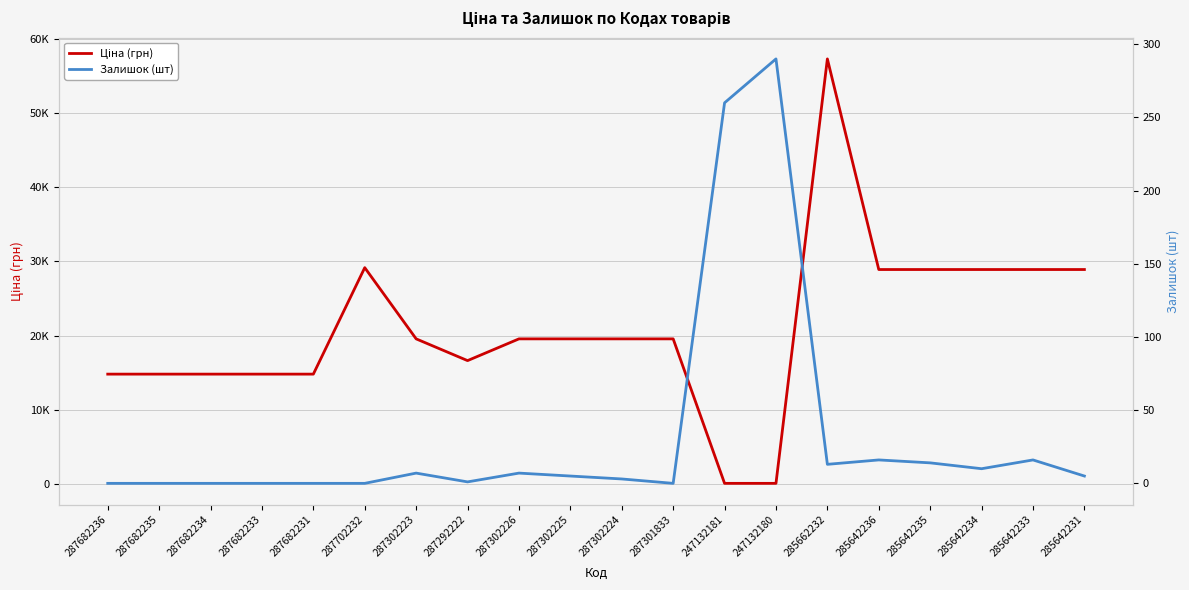

Which has a higher value, 287682236 or 287302226?

287302226